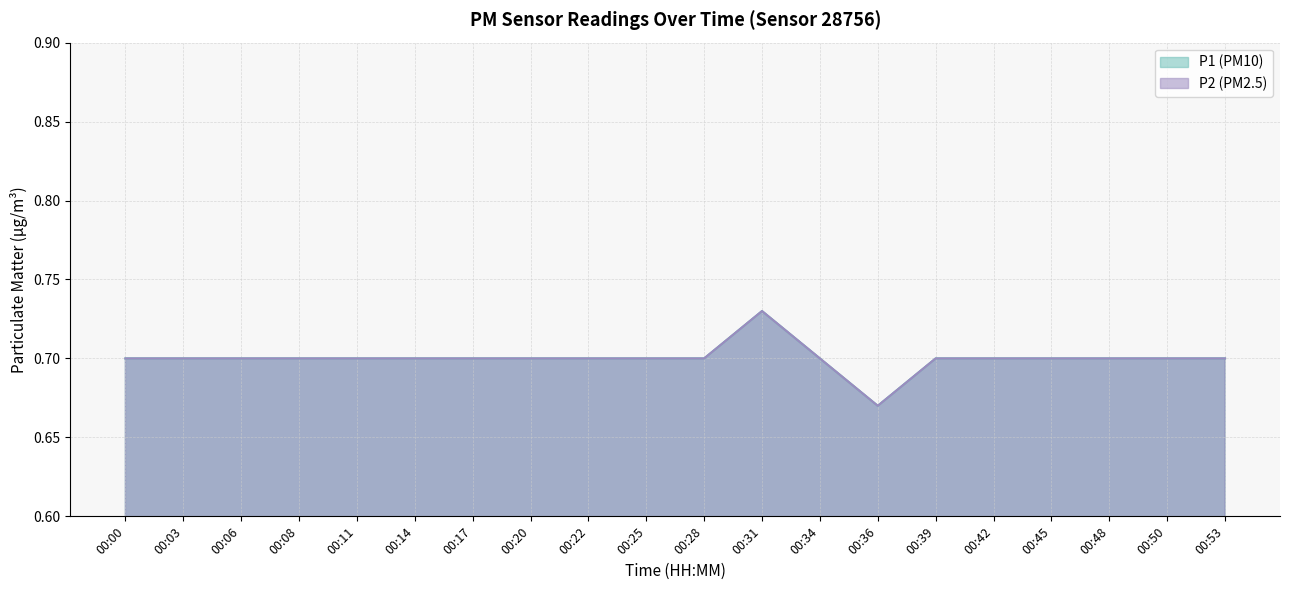

What is the difference between the maximum and minimum values in the P2 series?

0.1